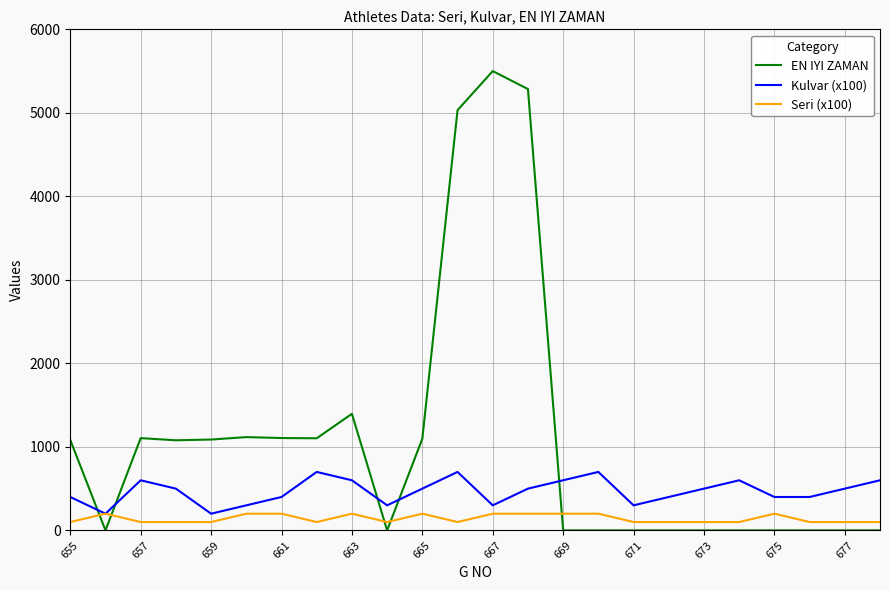

Which series has the largest total across all categories?

EN IYI ZAMAN